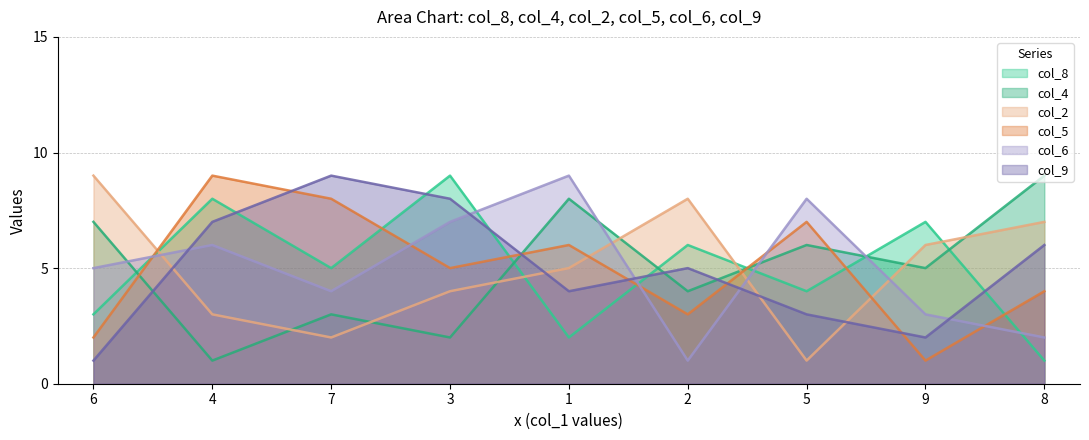

What is the difference between the col_9 values at 2 and 7?

4